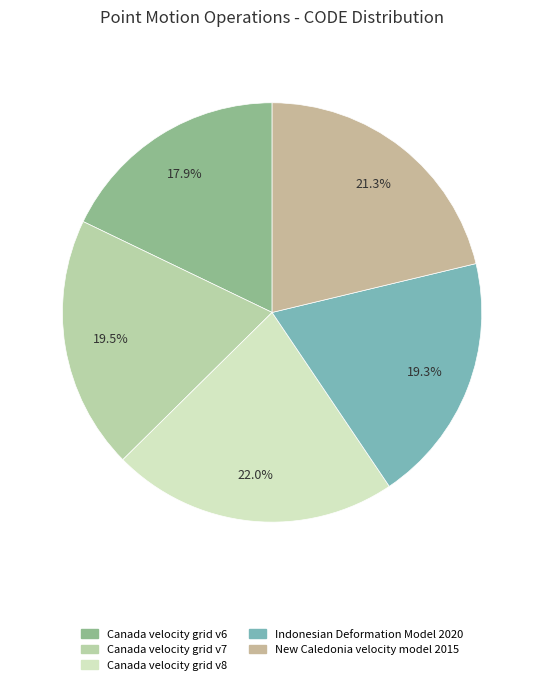

Does any single category account for the majority?

No